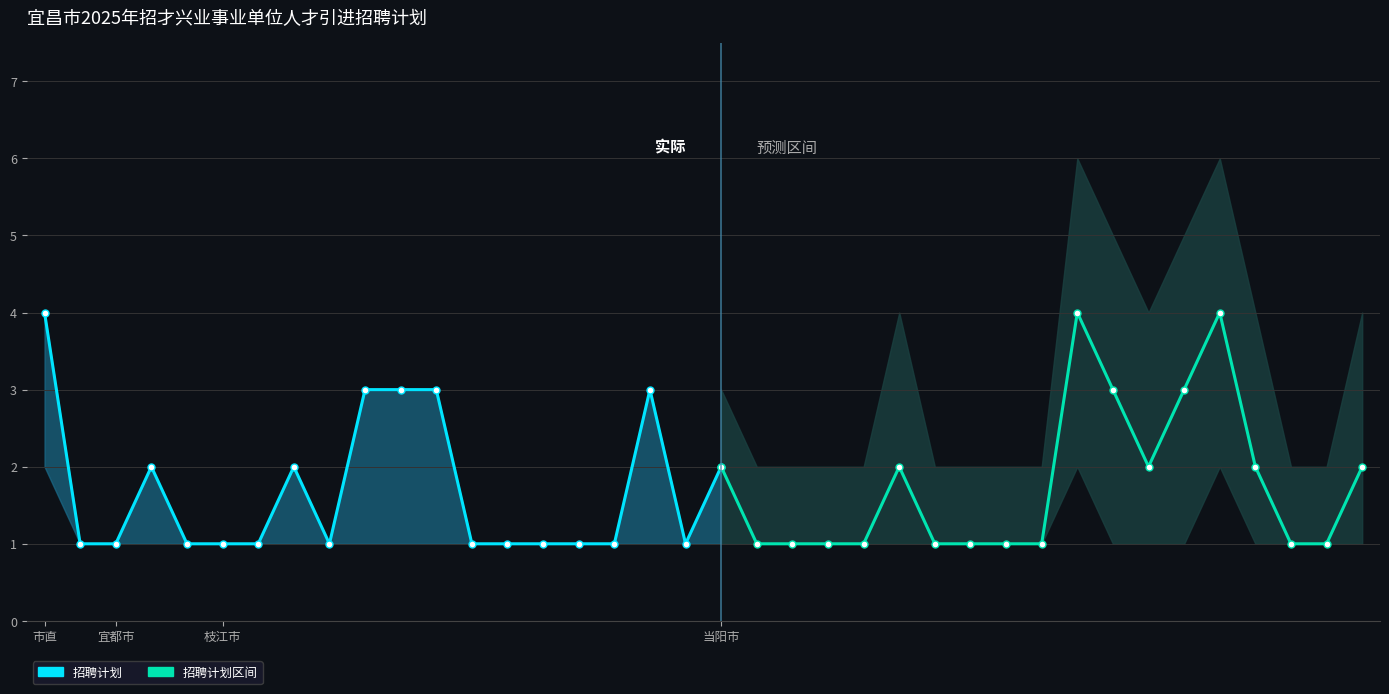

Between 24 and 33, which is larger?

33